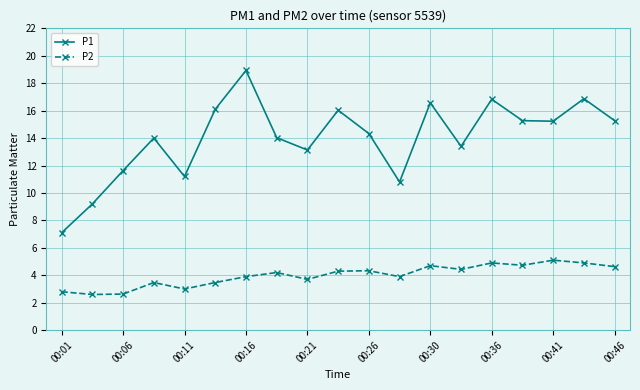

True or false: P1 and P2 intersect in this chart.

False